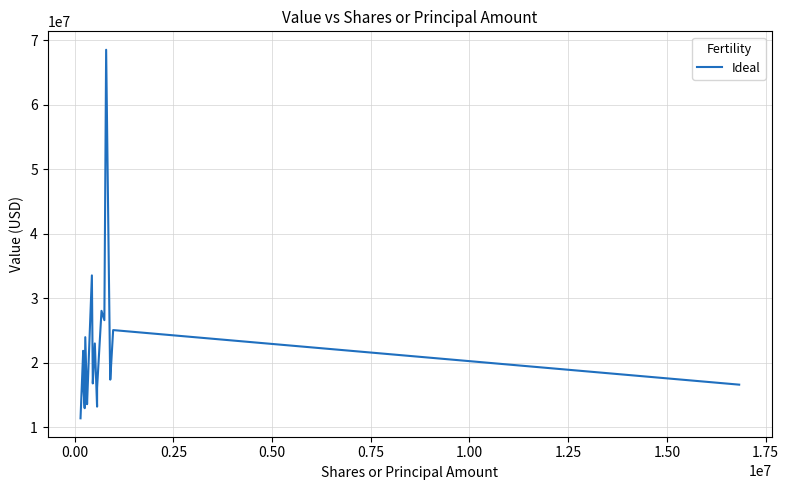

What is the maximum value shown in the chart?

68498000